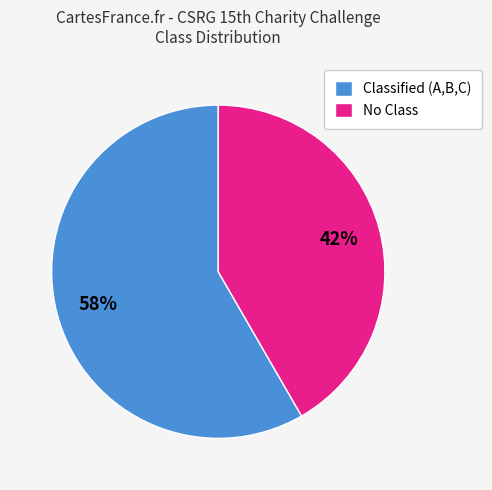

Combined, do Classified (A,B,C) and No Class account for over 50%?

Yes